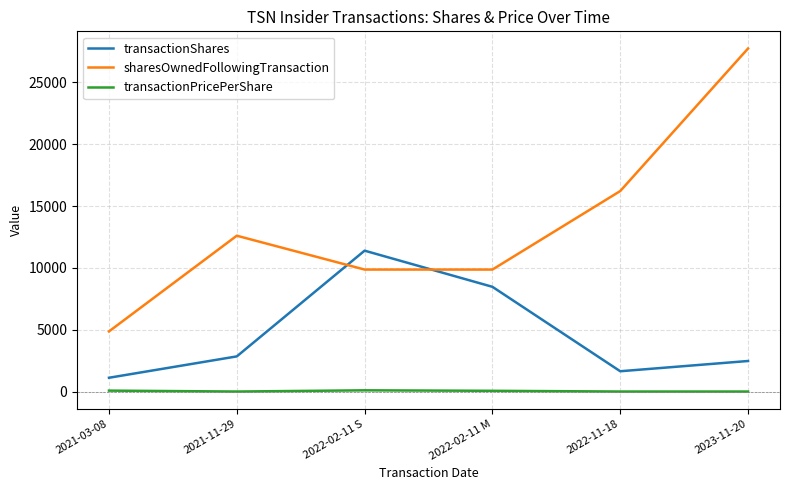

Which series changed the most between 2022-02-11 M and 2023-11-20?

sharesOwnedFollowingTransaction